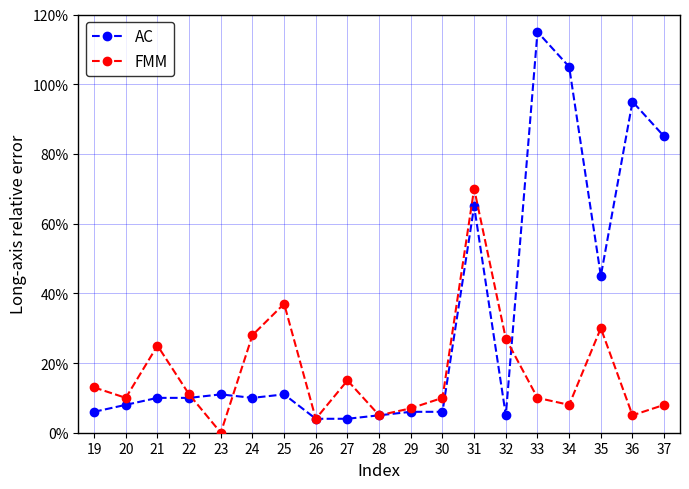

What is the sum of all AC values?

6.1